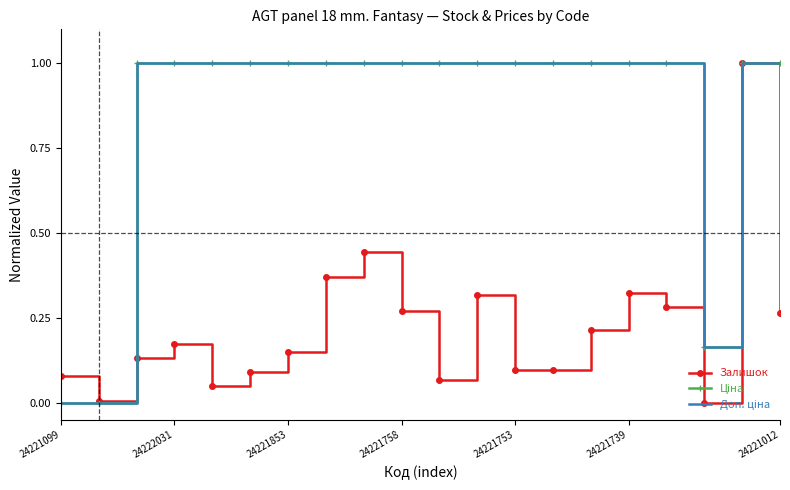

What is the maximum value shown in the chart?

1.0